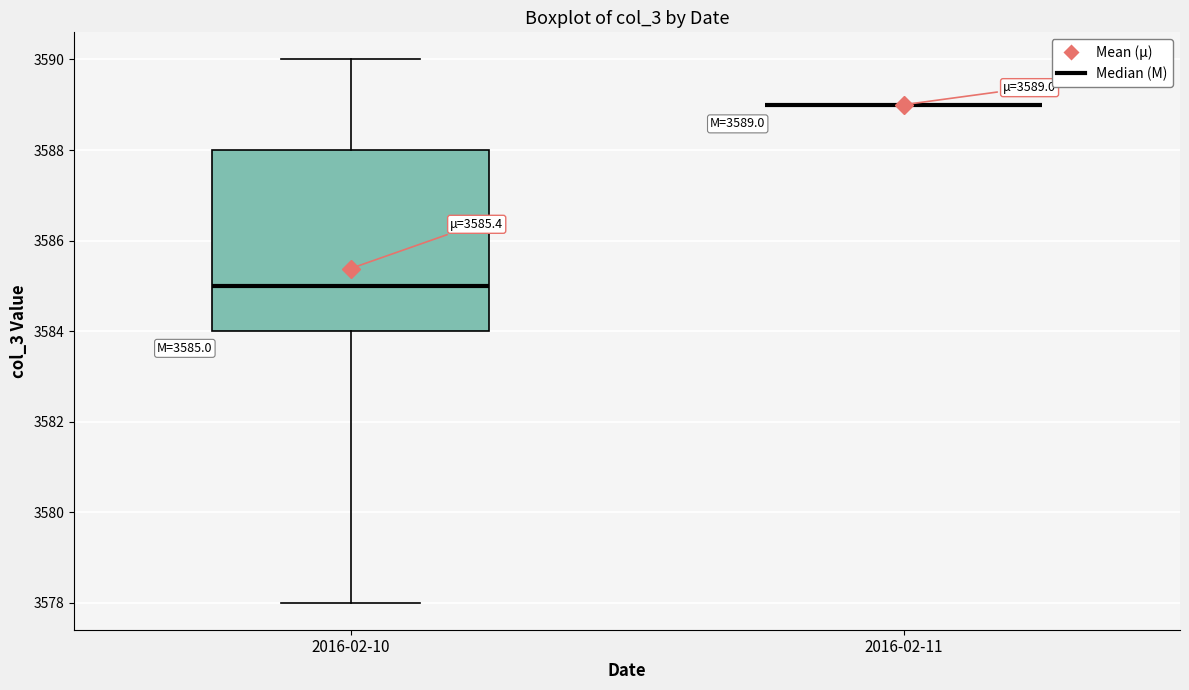

Which box is the tallest, from its lower edge to its upper edge?

2016-02-10